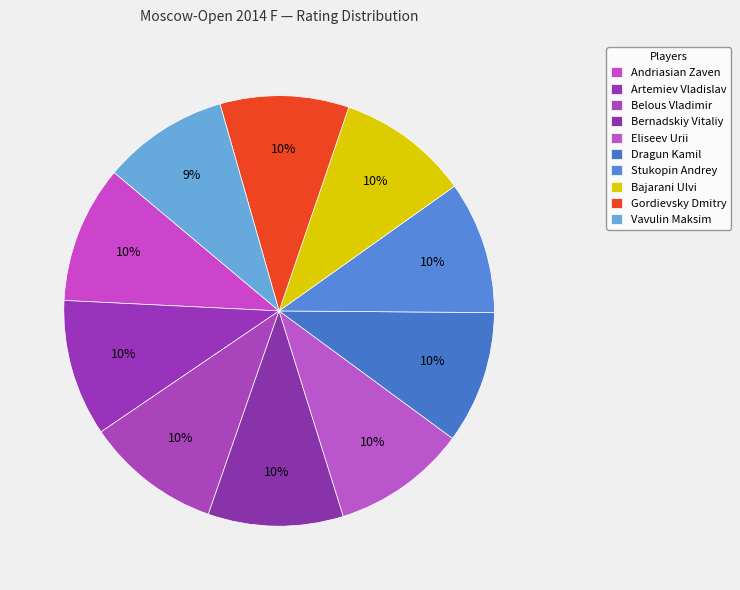

Count the number of slices in the pie.

10